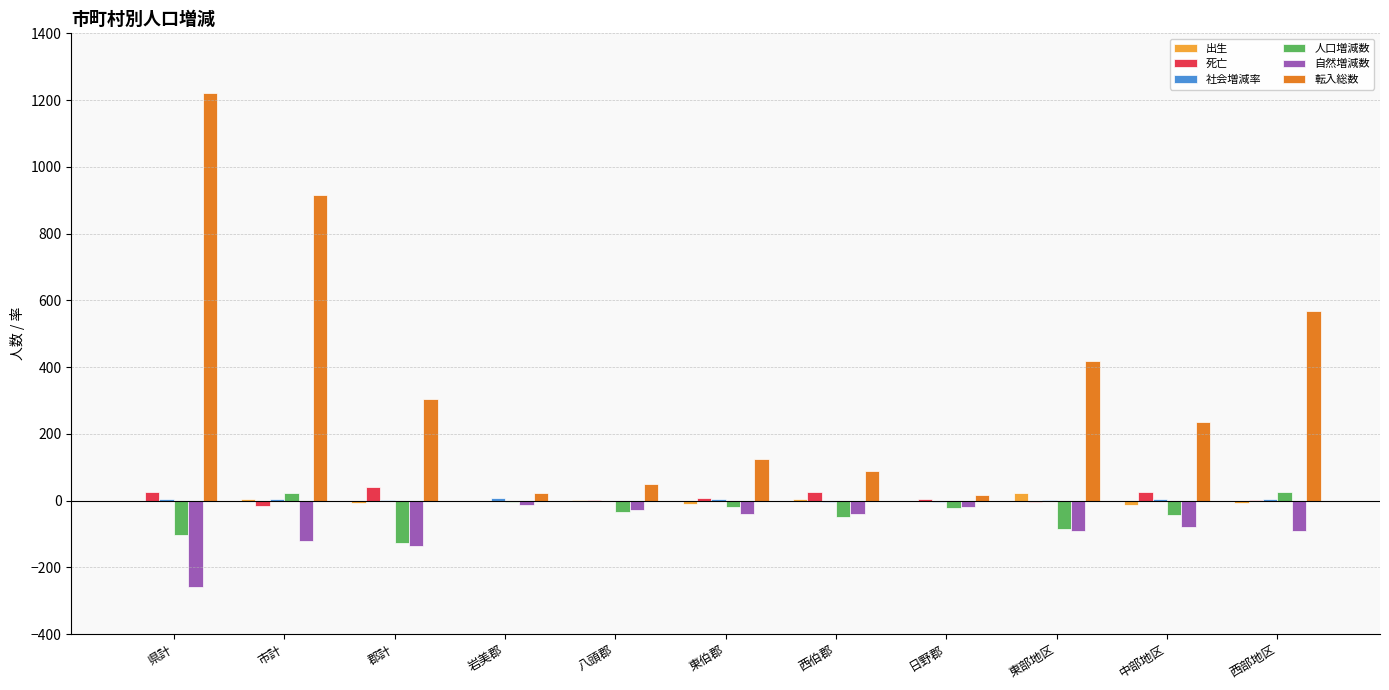

What is the maximum value for 死亡?

42.0